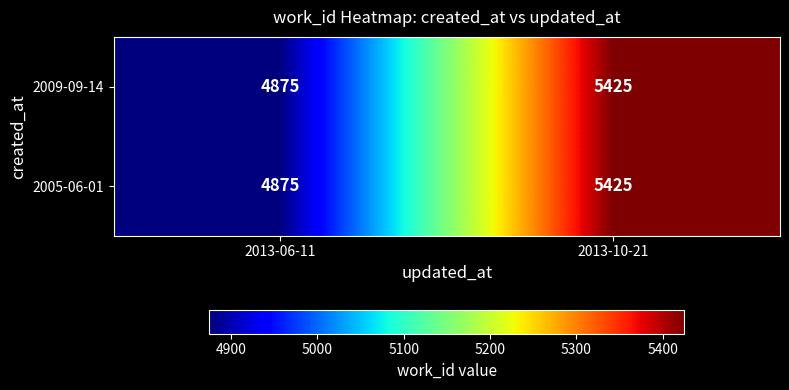

The 2005-06-01 series shows 5425 at 2013-10-21. True or false?

True